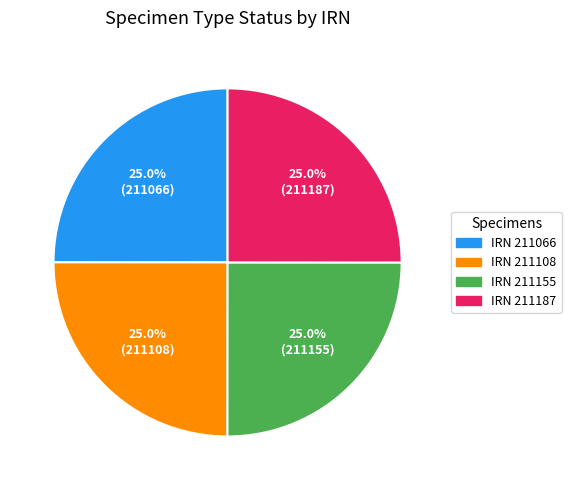

Is there any slice that represents more than half of the pie?

No